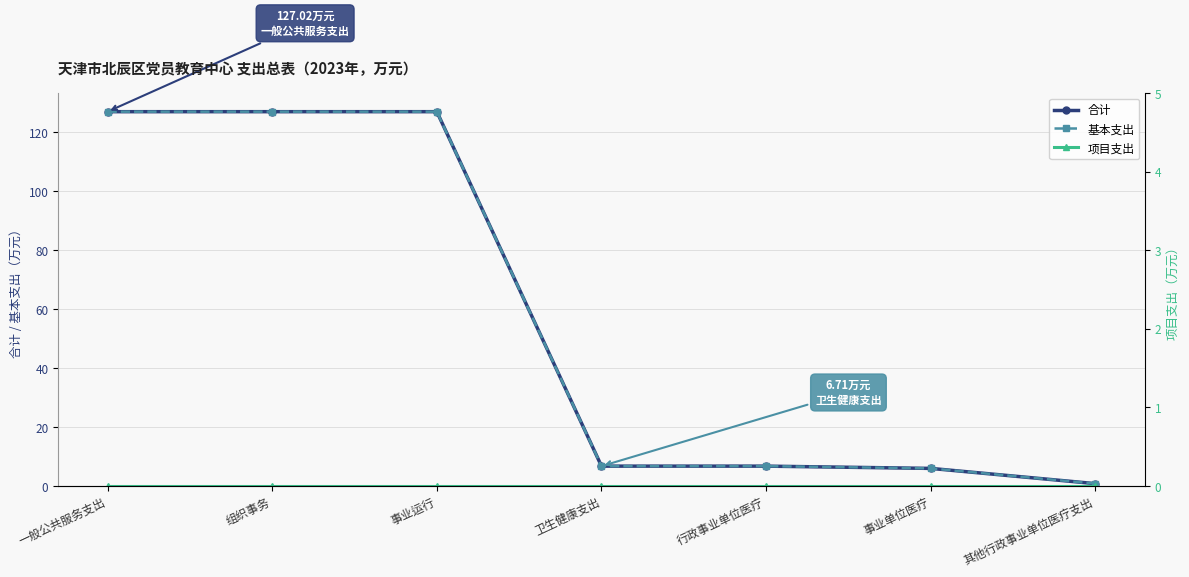

True or false: 基本支出 and 项目支出 intersect in this chart.

False